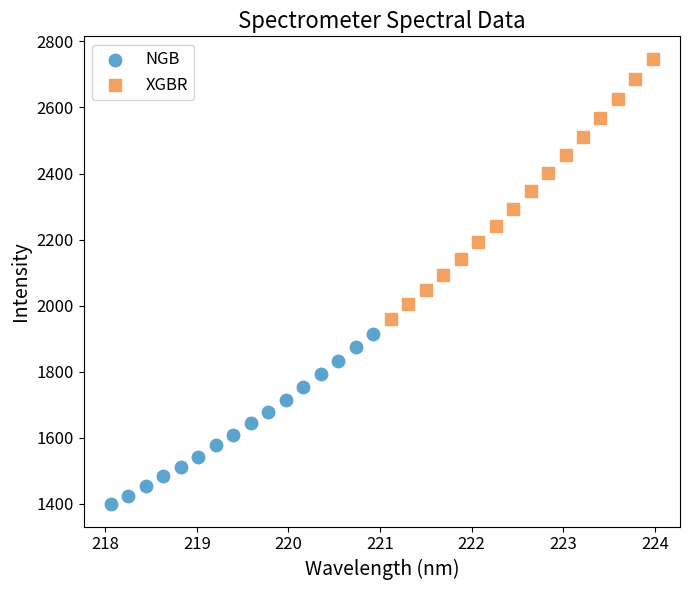

Which series has the widest spread of Y values?

XGBR